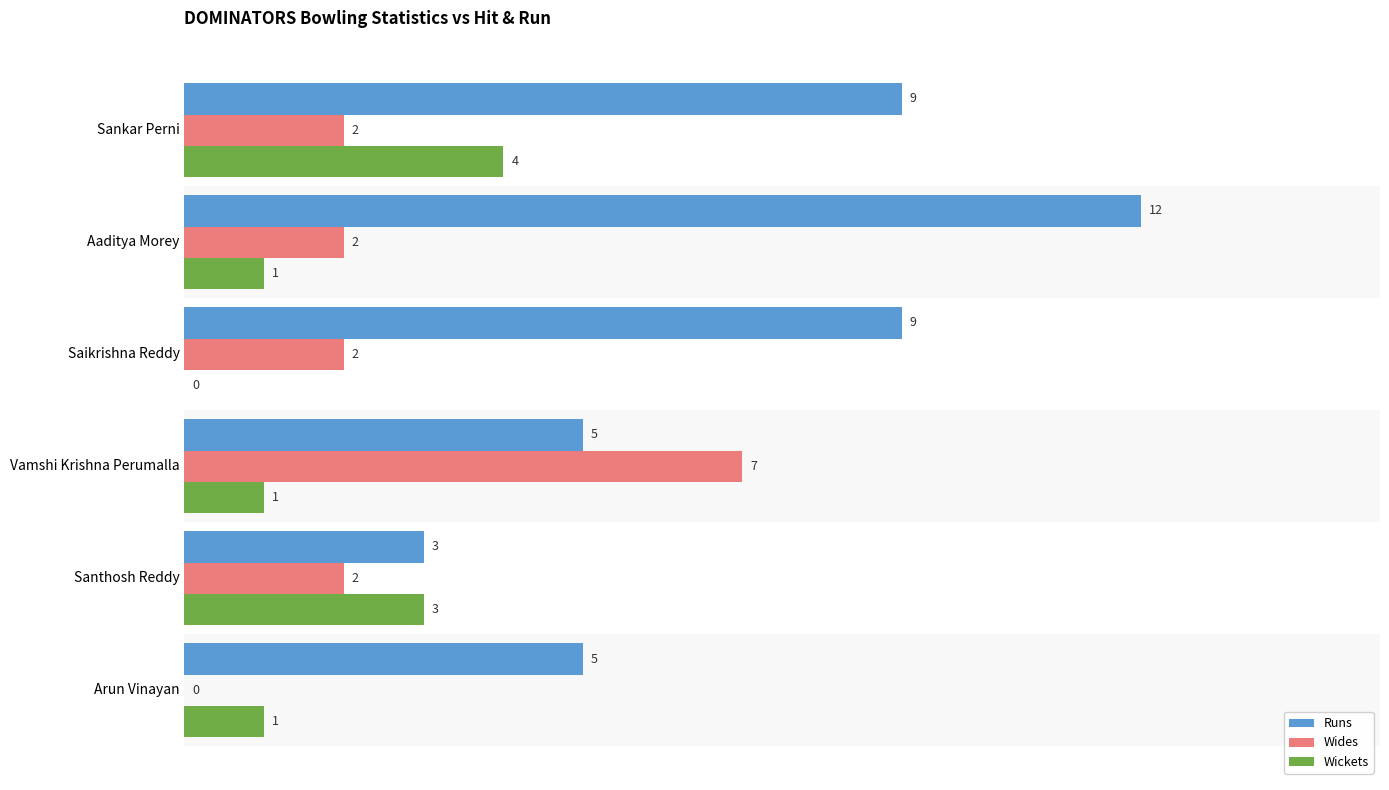

At which category does the chart reach its peak across all series?

Aaditya Morey